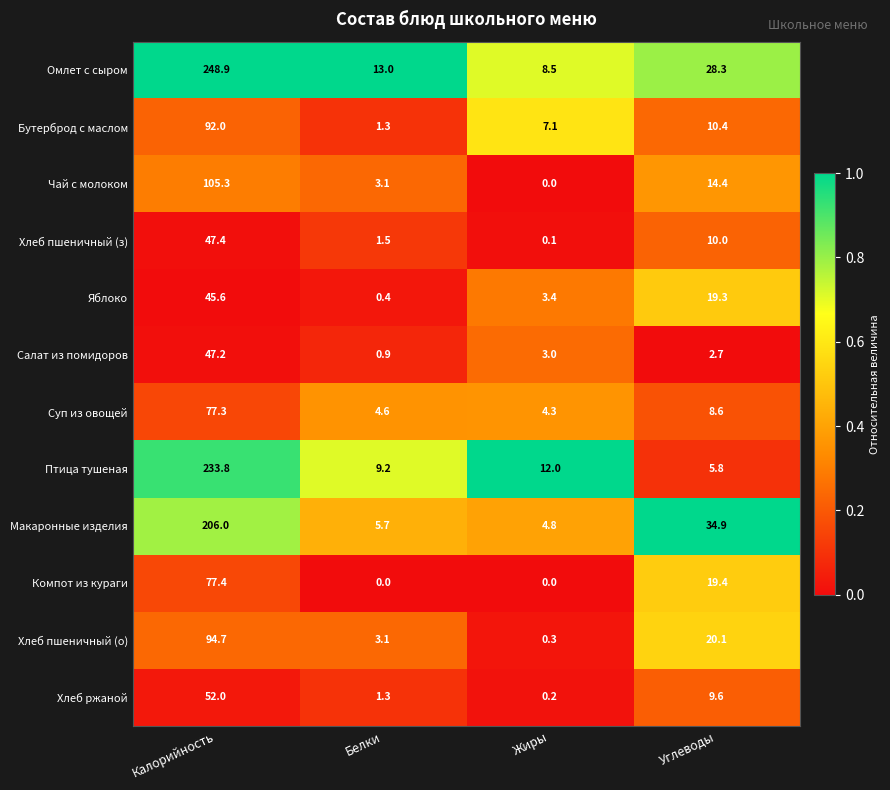

The Хлеб пшеничный (о) series shows 0.3 at Жиры. True or false?

True